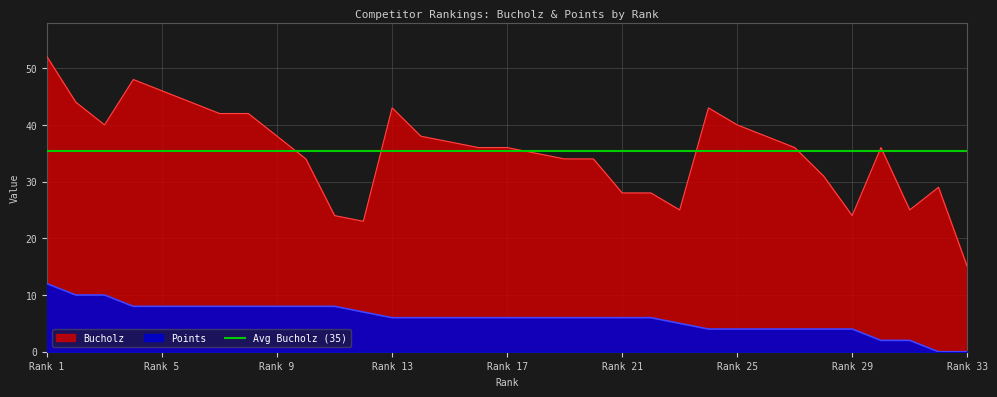

Is the value of Points at 10 greater than the value of Bucholz at 5?

No